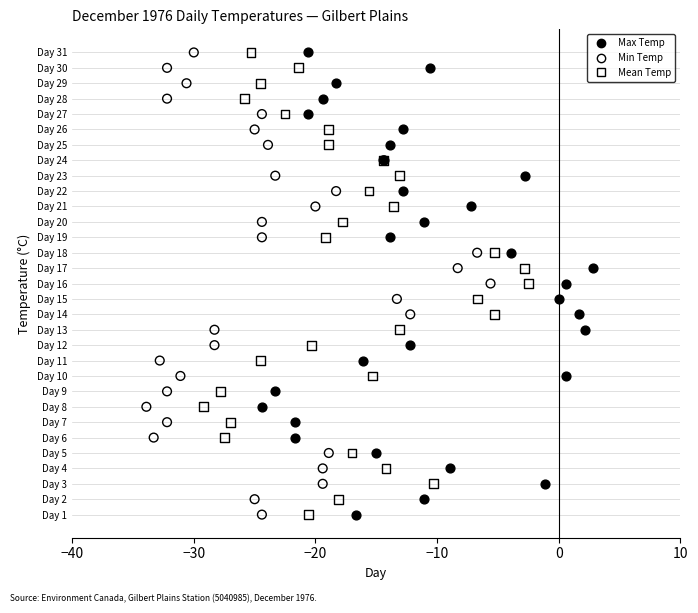

What are all the series names shown in the legend?

Max Temp, Min Temp, Mean Temp